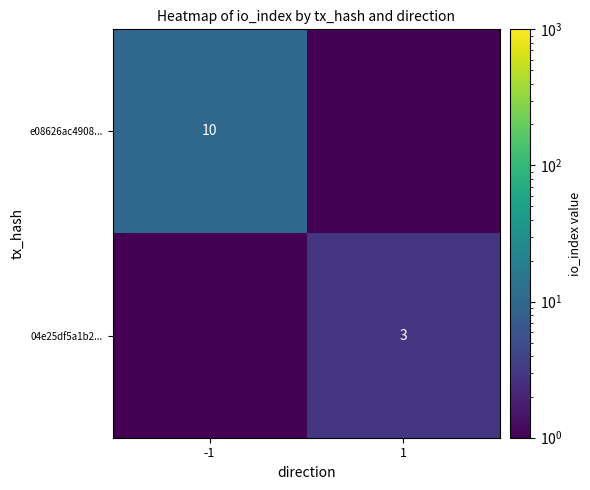

Is it true that e08626ac4908... equals 13.0 at -1?

False